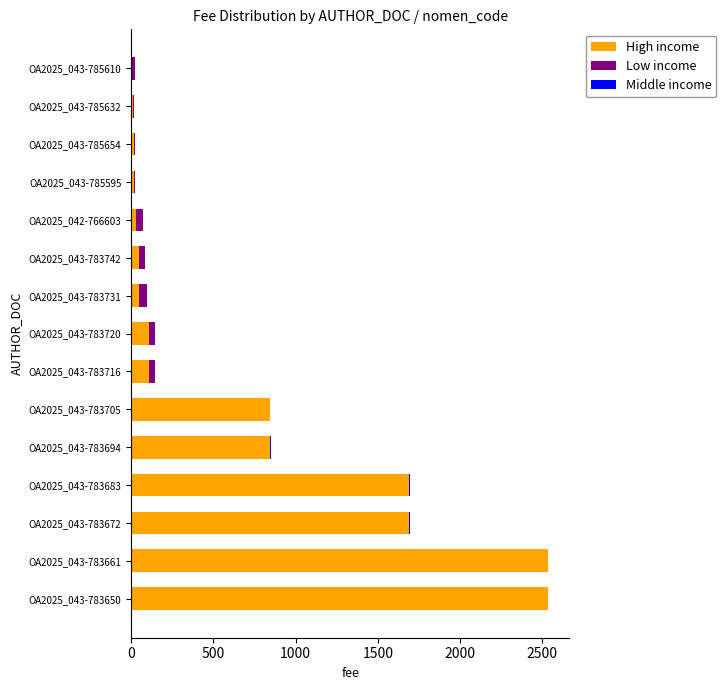

What is the sum of all High income values?

10533.9